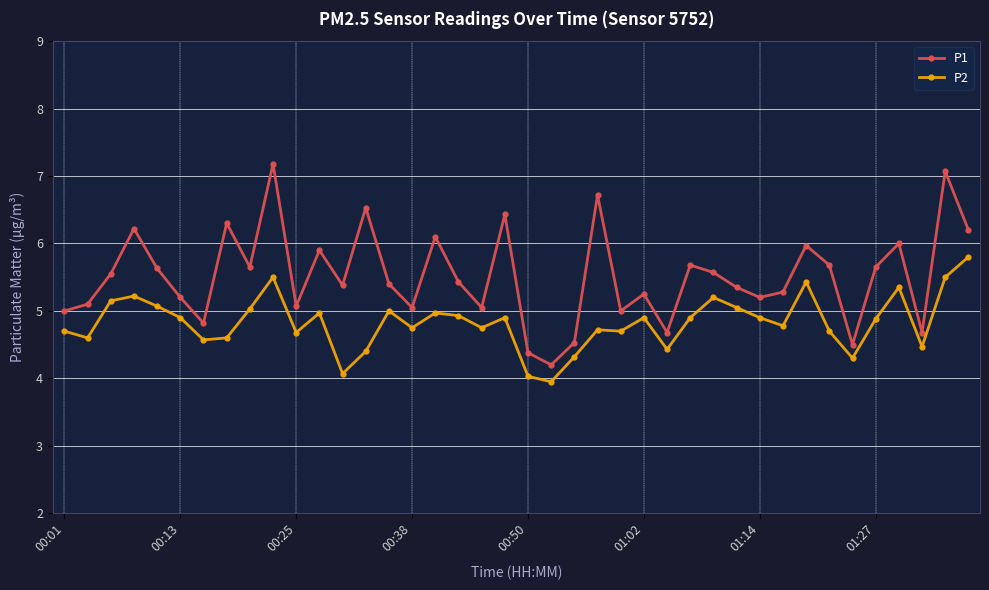

Which series has the largest total across all categories?

P1